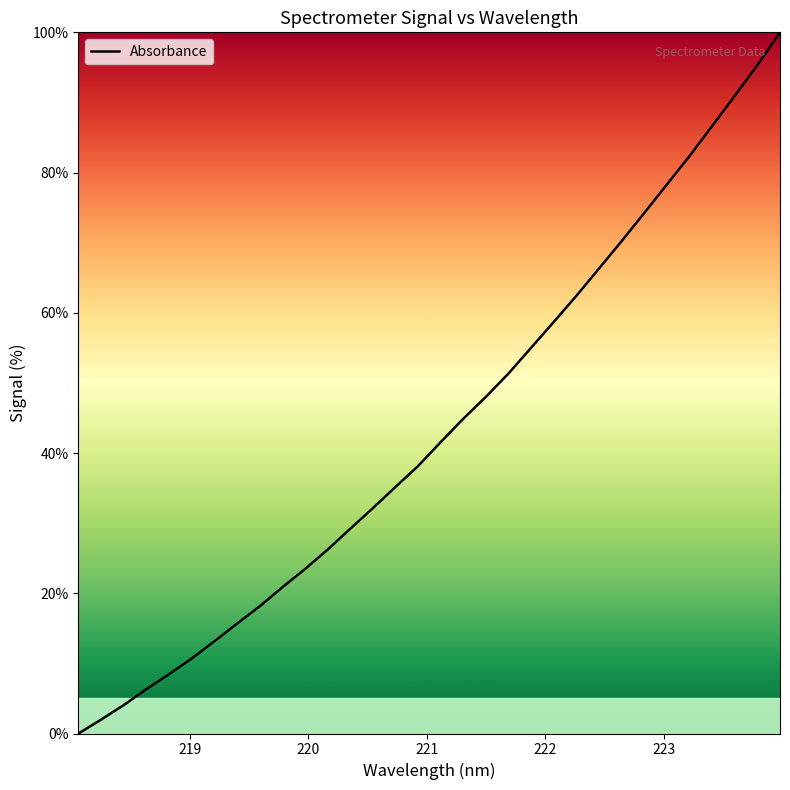

What is the maximum value shown in the chart?

100.0